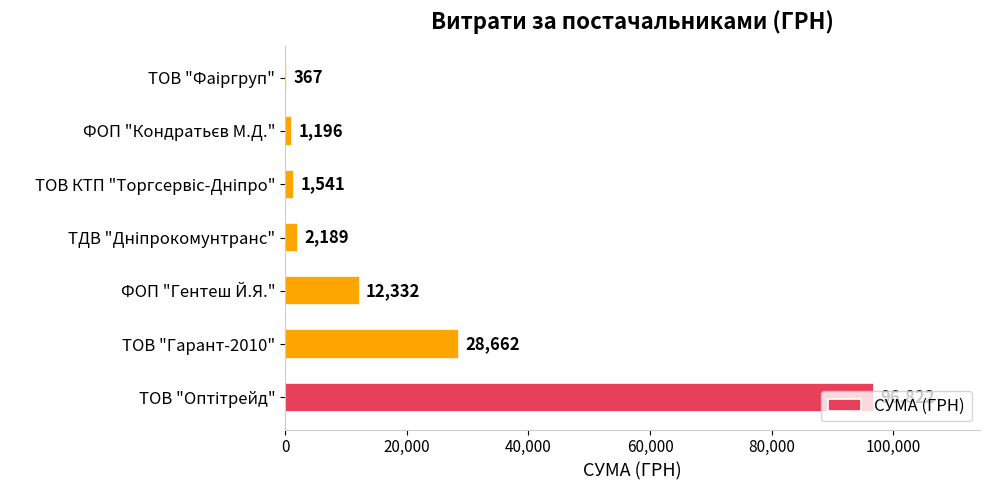

True or false: the data shows 12332 at ФОП "Гентеш Й.Я.".

True